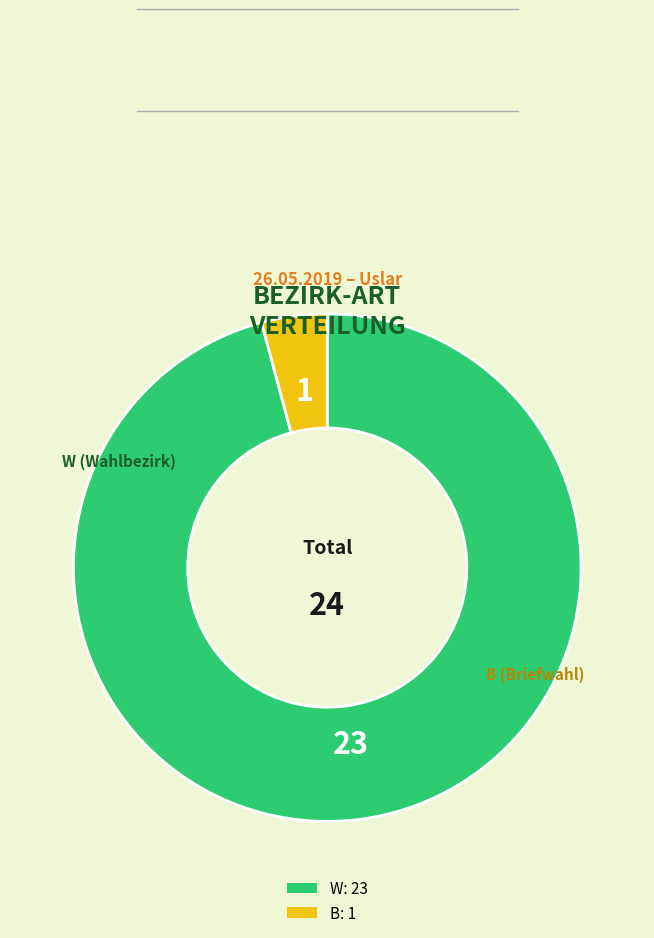

Is there any slice that represents more than half of the pie?

Yes